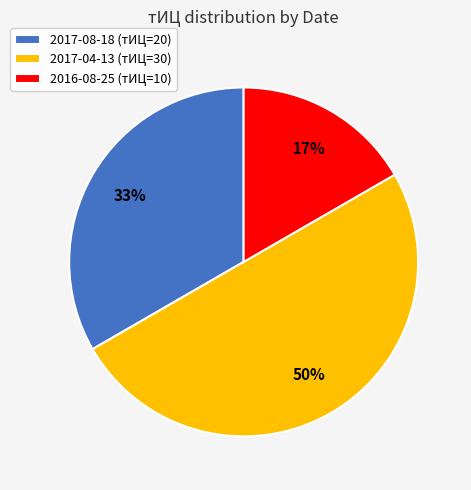

What percentage is the 2017-08-18 (тИЦ=20) slice, to the nearest percent?

33%